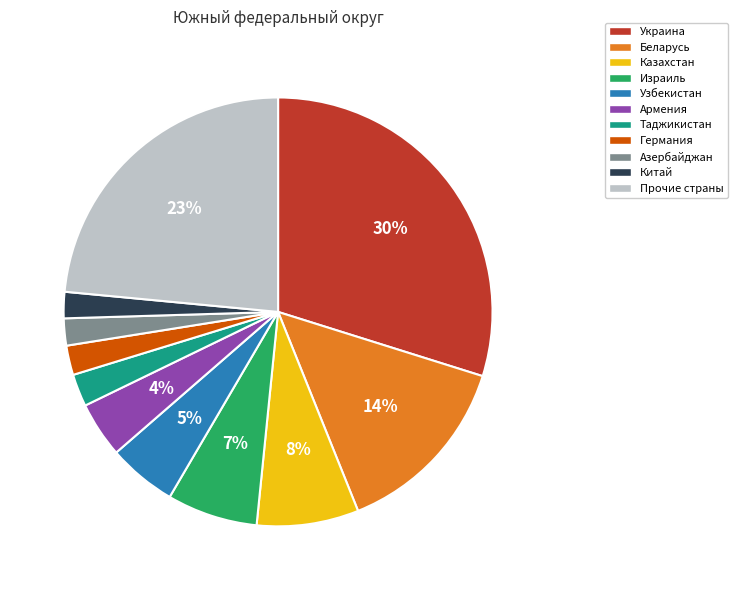

Combined, do Израиль and Узбекистан account for over 50%?

No